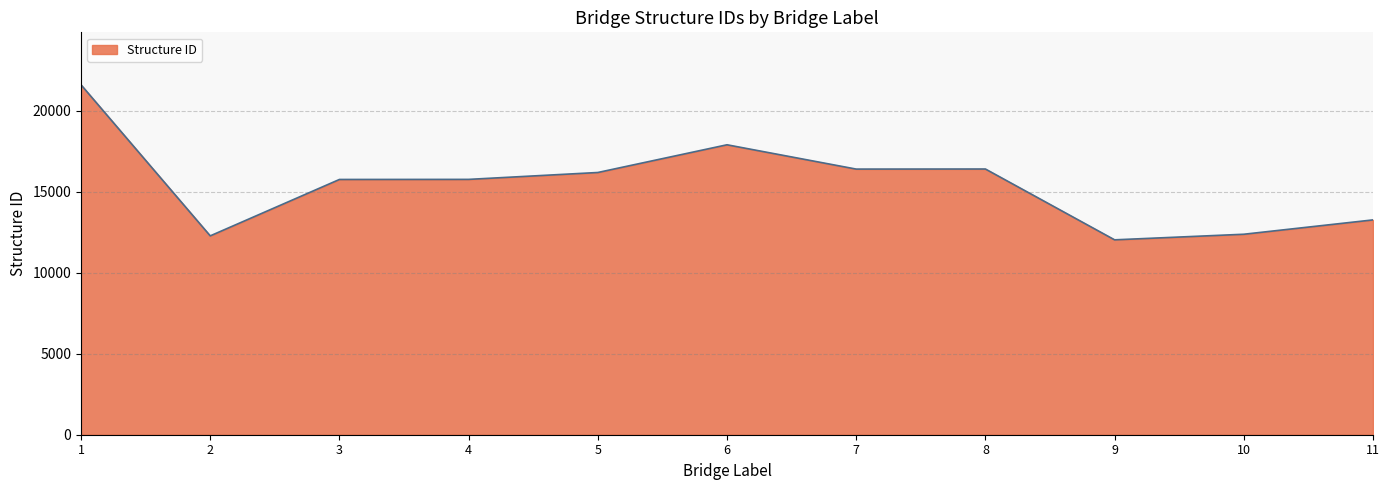

Between 5 and 1, which is larger?

1